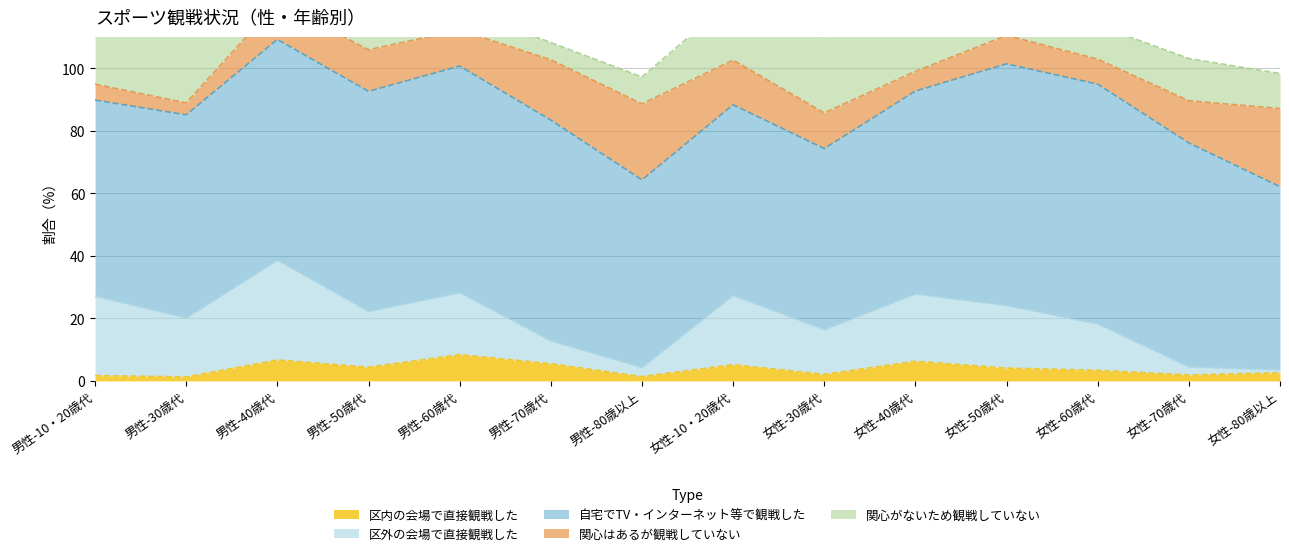

Is the value of 関心がないため観戦していない at 女性-70歳代 greater than the value of 区内の会場で直接観戦した at 男性-60歳代?

Yes